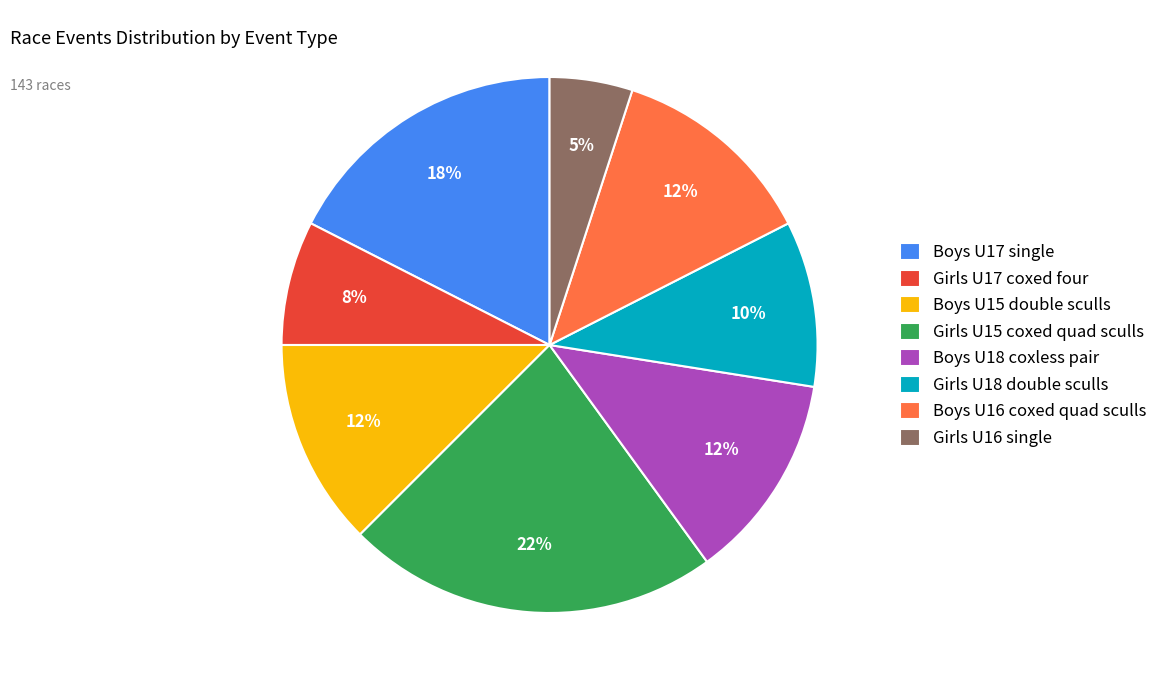

Approximately how many times larger is the value at Boys U16 coxed quad sculls compared to Boys U18 coxless pair?

1.0